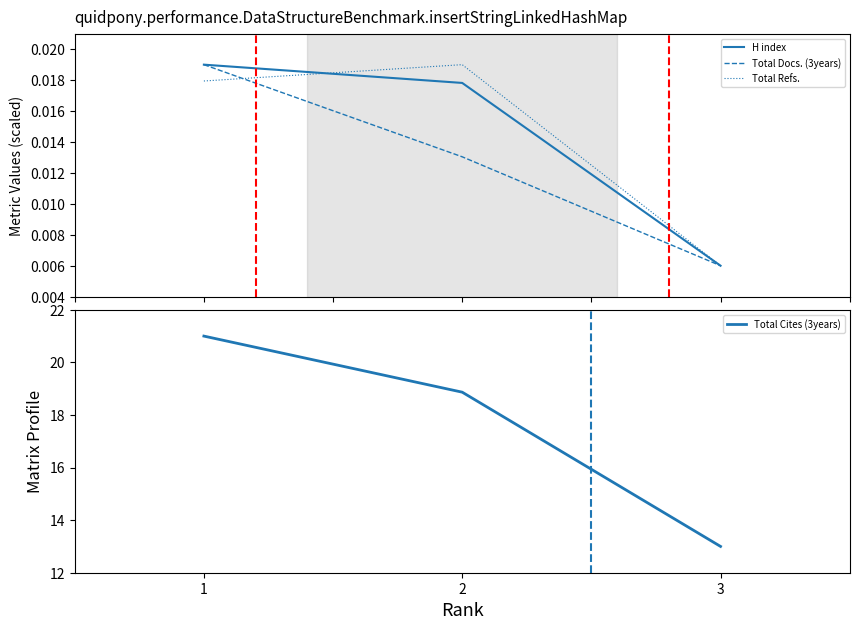

What is the total value across all series at 2?

18.9